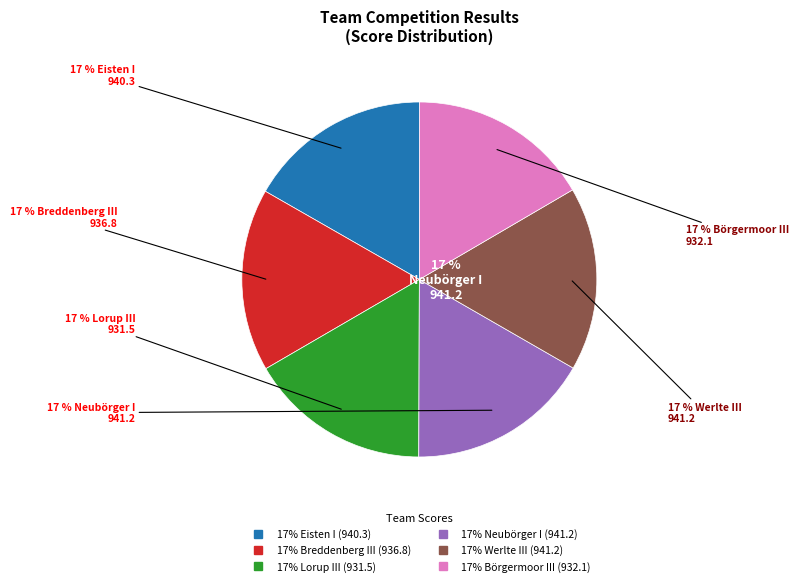

How many segments does this pie chart have?

6